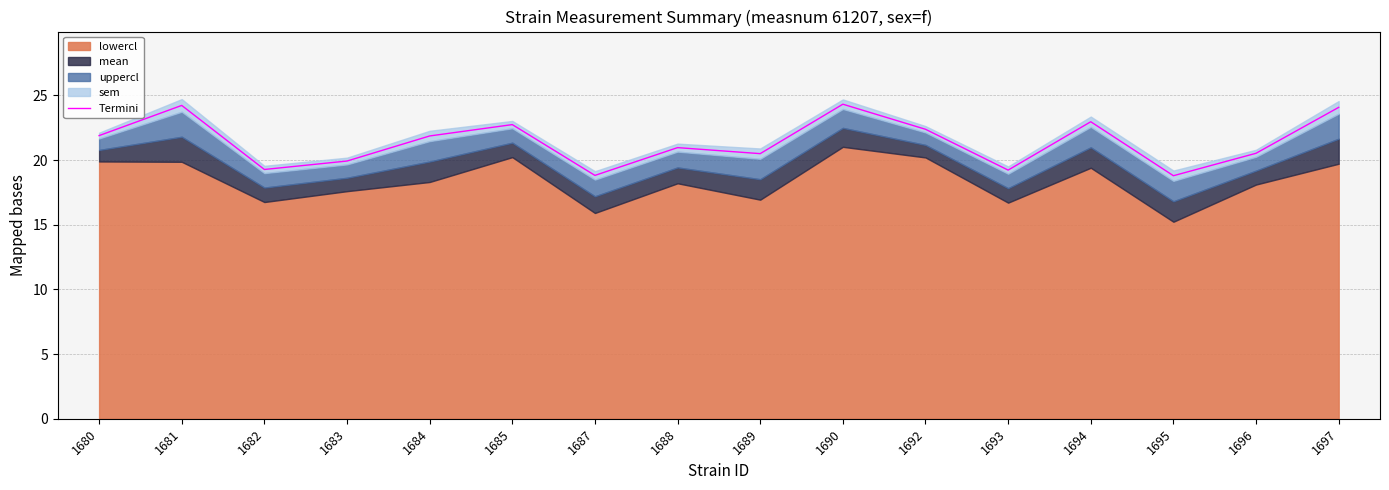

List the labels in order of value, largest first.

1690, 1681, 1697, 1694, 1685, 1692, 1680, 1684, 1688, 1696, 1689, 1683, 1682, 1693, 1687, 1695